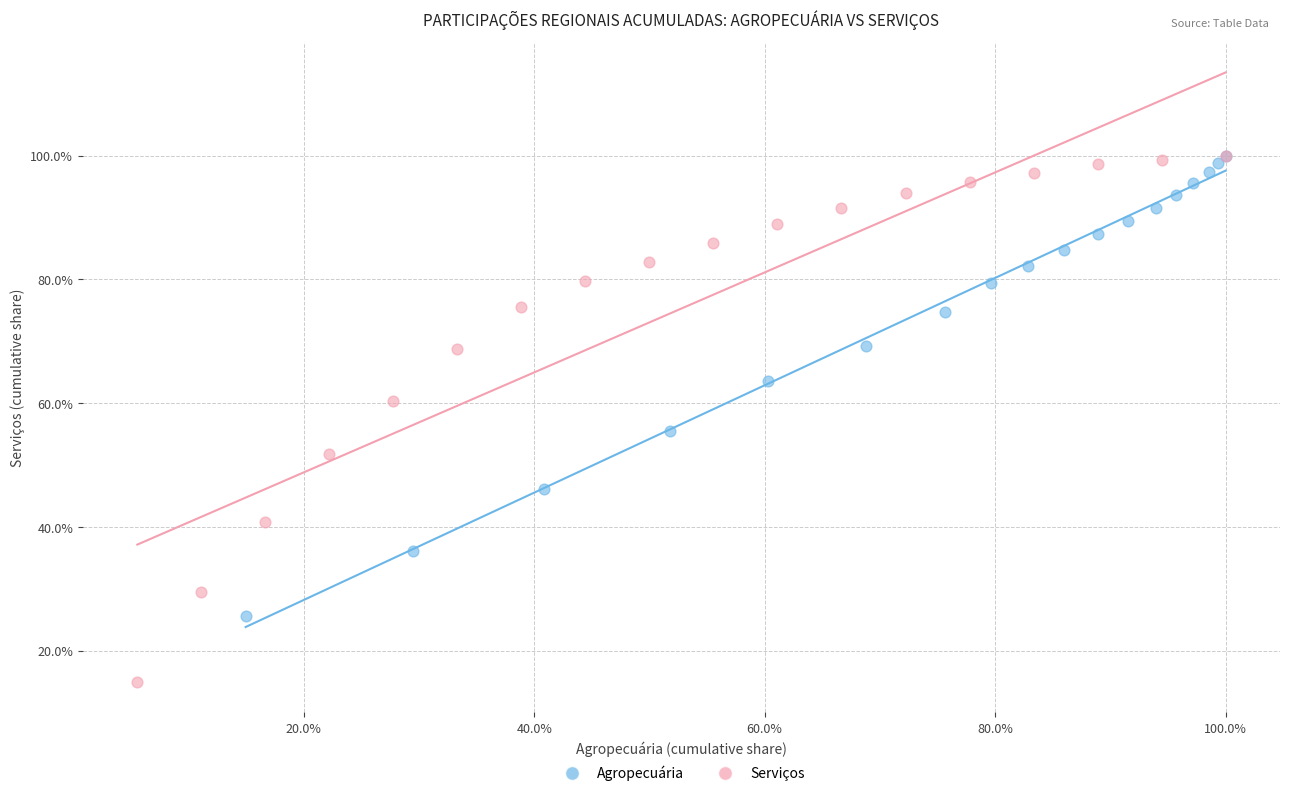

What are all the series names shown in the legend?

Agropecuária, Serviços